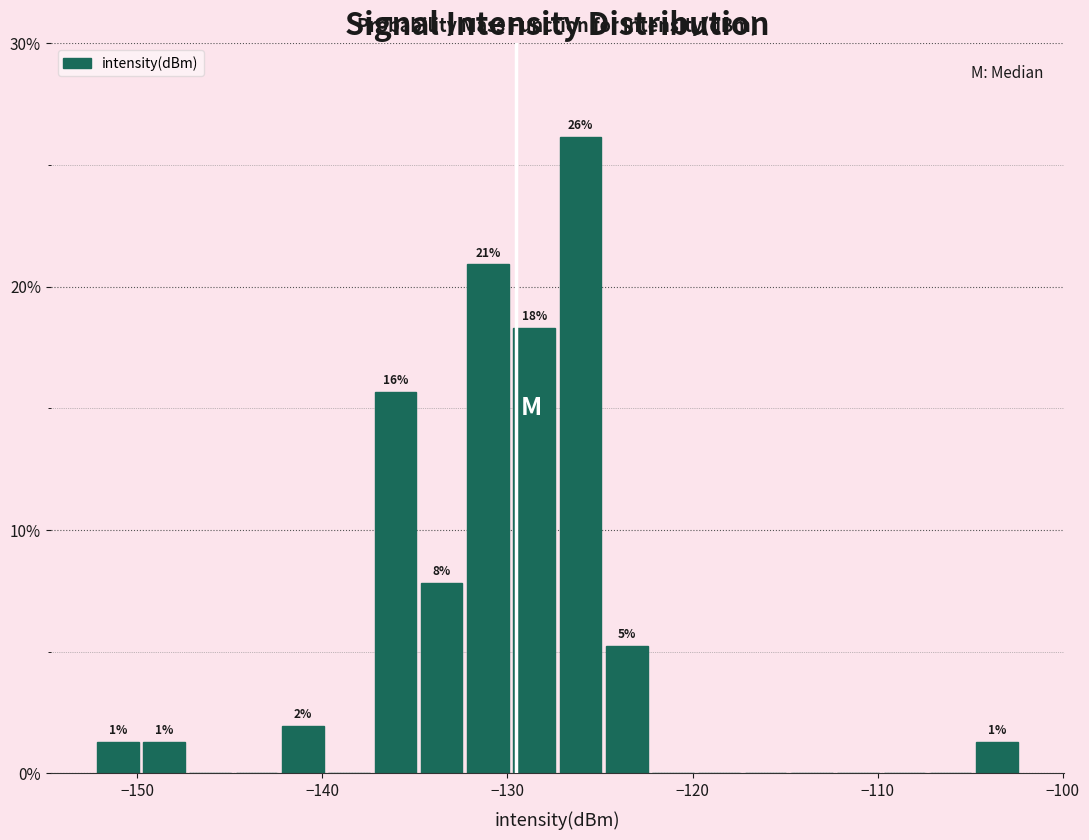

Read against the x-axis, roughly where is the centre of the tallest bar?

-126